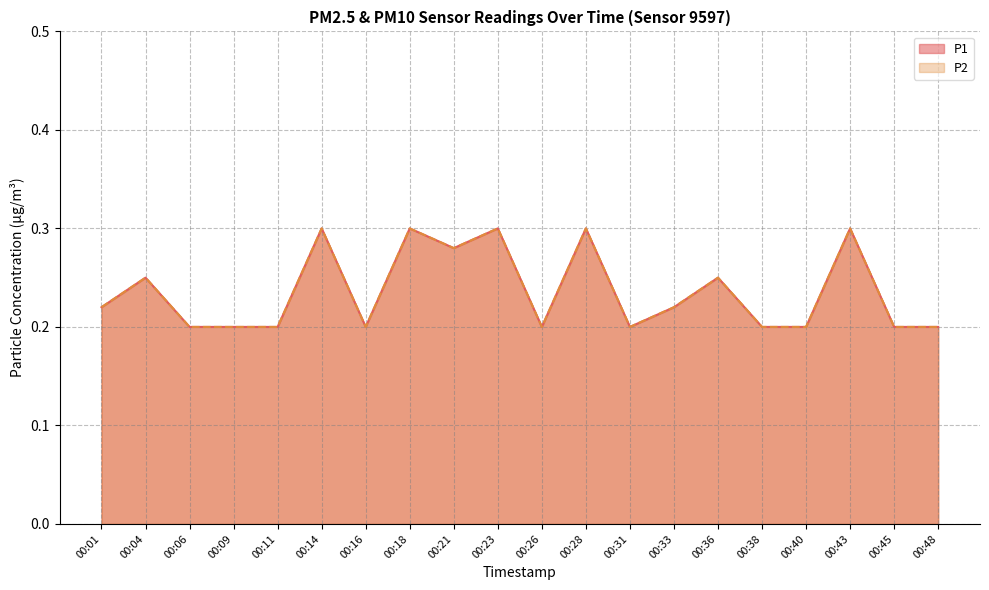

Is the value of P1 at 00:14 greater than the value of P2 at 00:04?

Yes